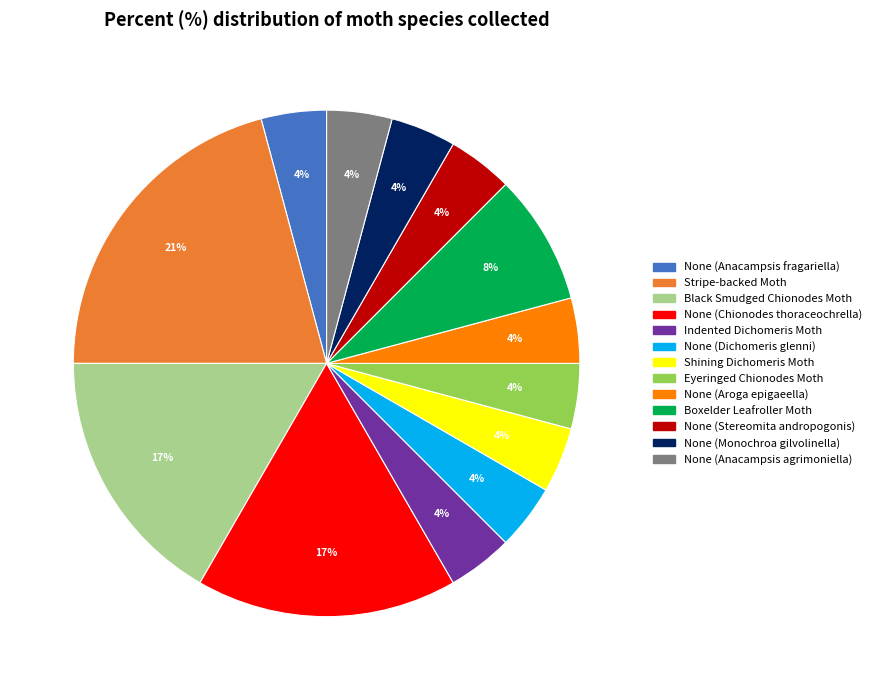

Combined, do Stripe-backed Moth and Black Smudged Chionodes Moth account for over 50%?

No